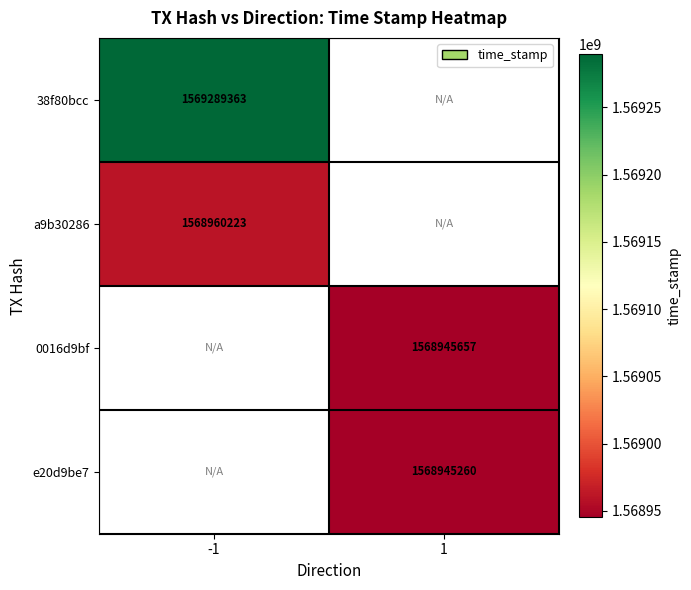

How many data points does each series have?

2